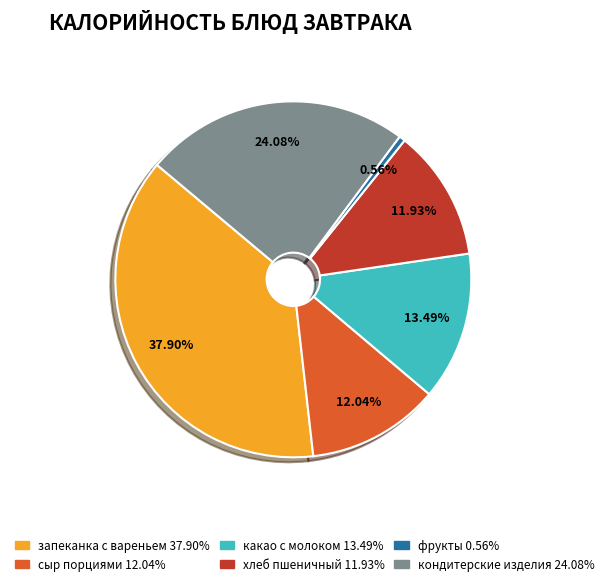

To the nearest percent, what is the combined percentage of кондитерские изделия and сыр порциями?

36%